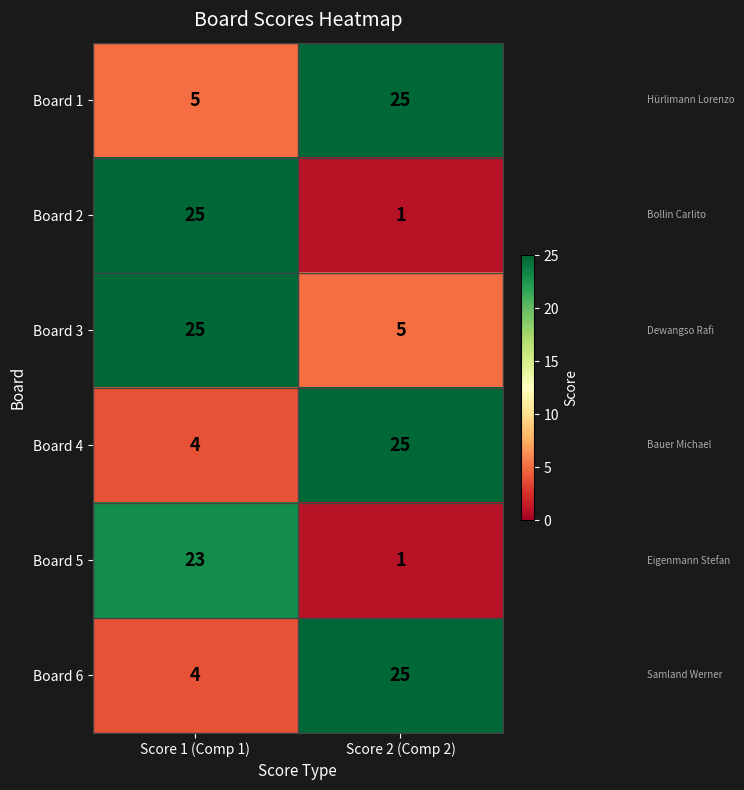

Which label corresponds to the smallest value in the chart?

Score 2 (Comp 2)